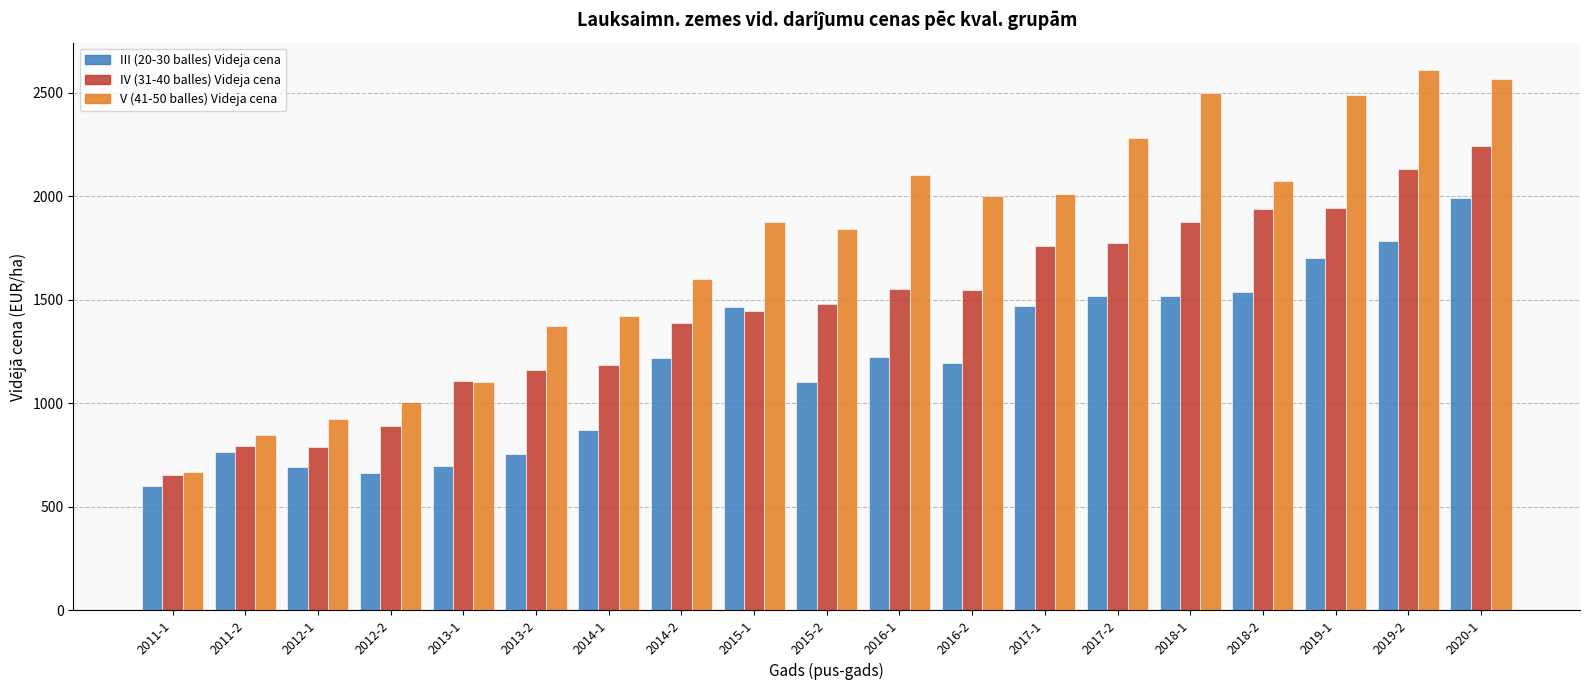

At which category is the sum across all series the highest?

2020-1